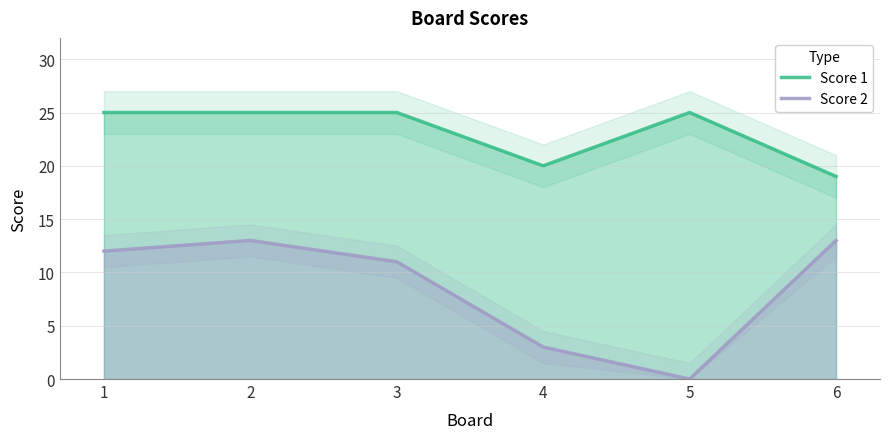

What is the difference between the highest and lowest values at 6?

6